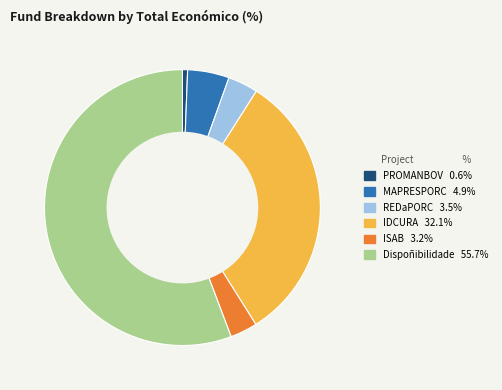

Which has a higher value, IDCURA or MAPRESPORC?

IDCURA